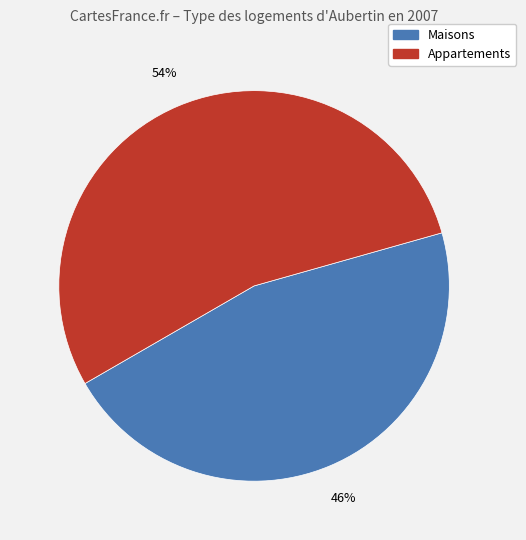

How many segments does this pie chart have?

2